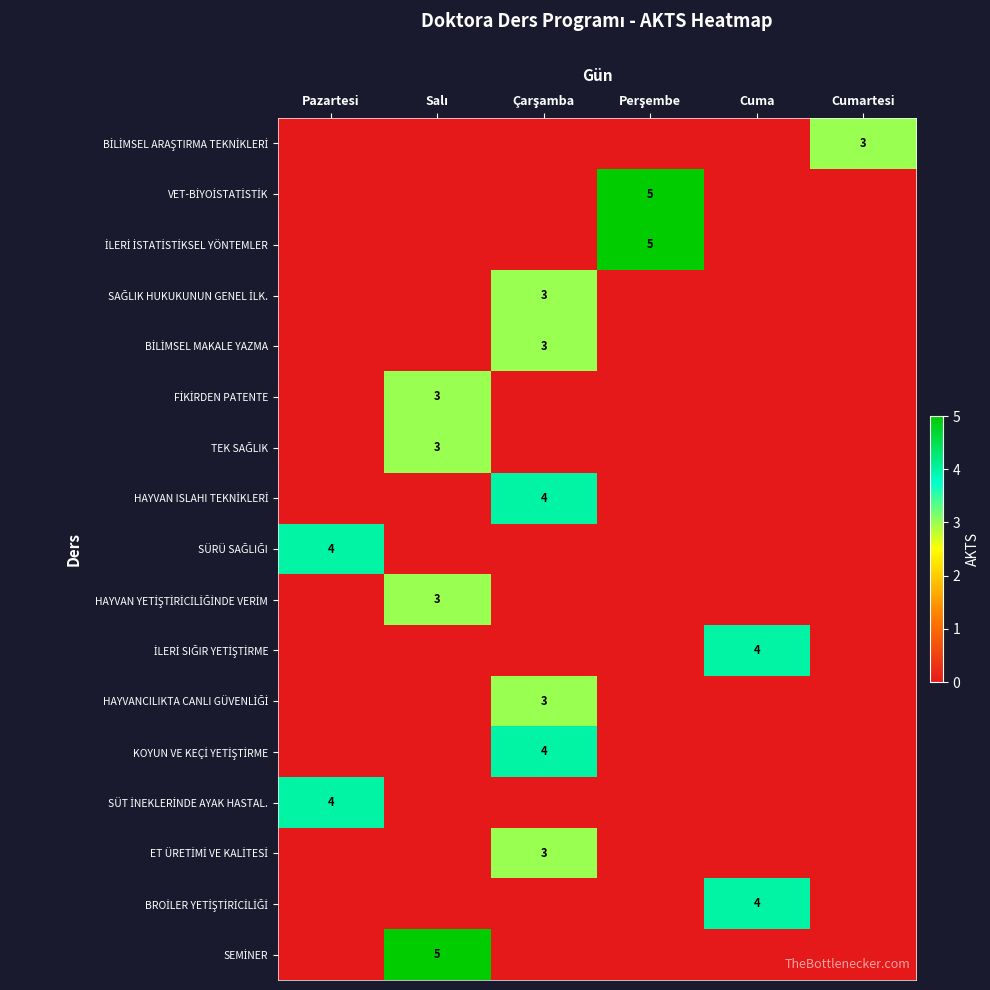

What is the total value across all series at Perşembe?

10